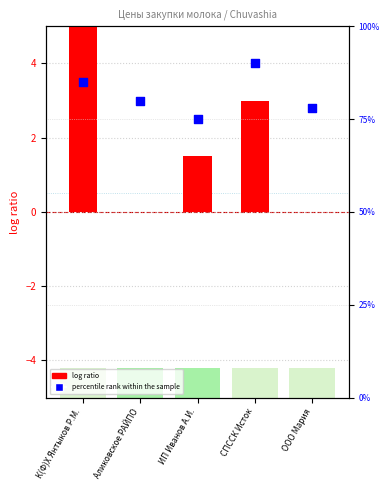

Which series has the largest Y range (max minus min)?

log ratio